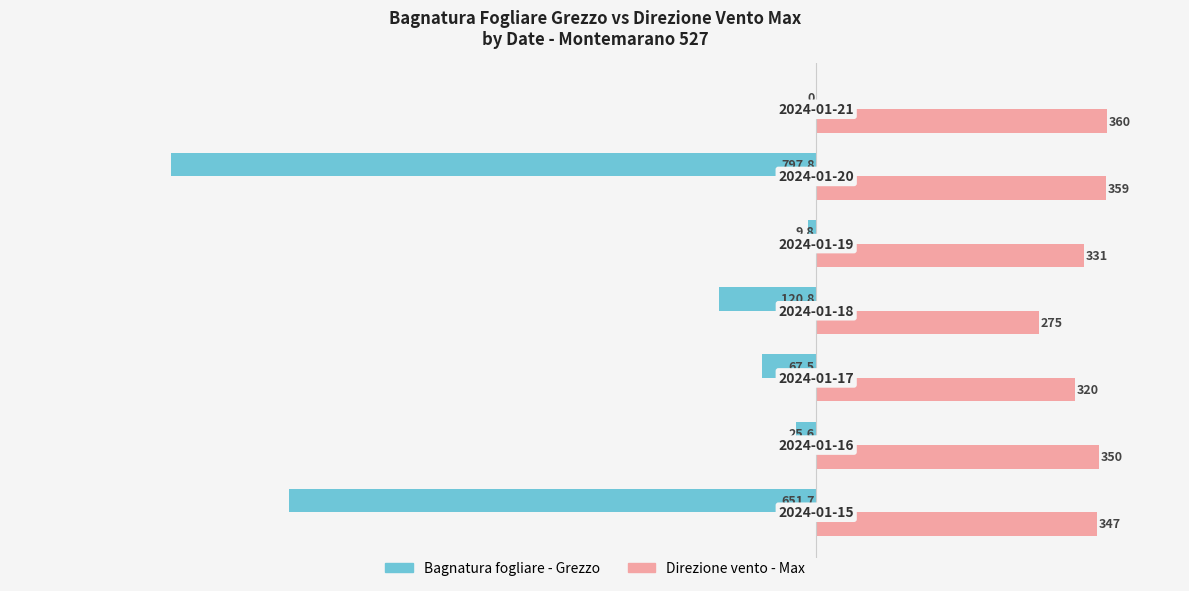

What is the maximum value for Direzione vento - Max?

360.0